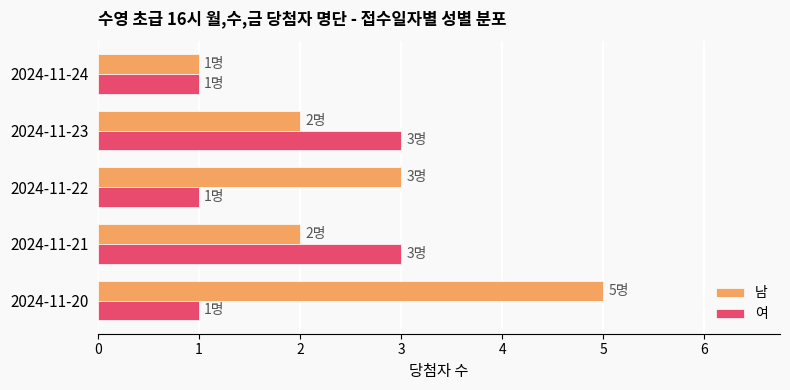

How many series are shown in this chart?

2